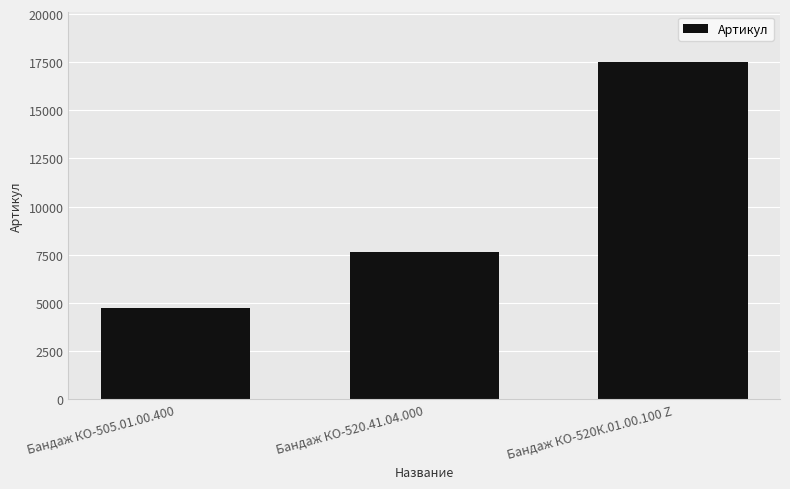

The value at Бандаж КО-520К.01.00.100 Z is 28800. True or false?

False